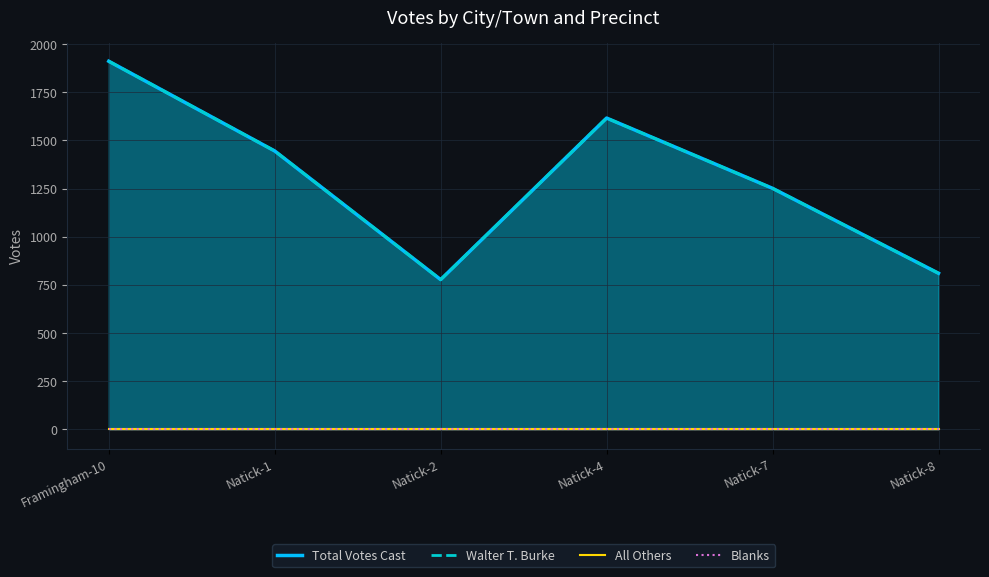

In Walter T. Burke, how many points are higher than both neighbors (excluding endpoints)?

1